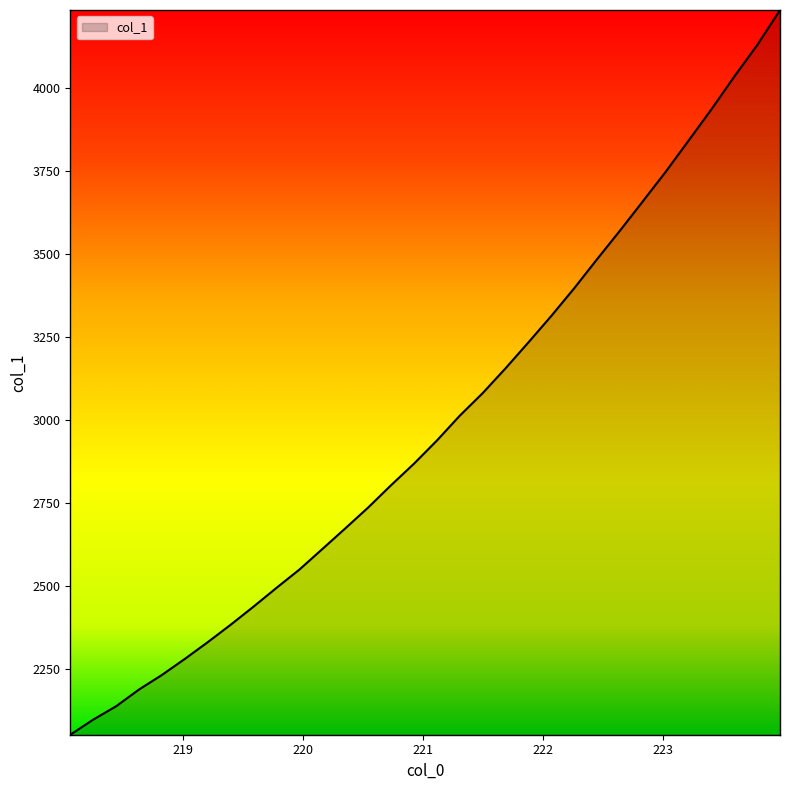

What is the difference between the maximum and minimum values?

2180.8